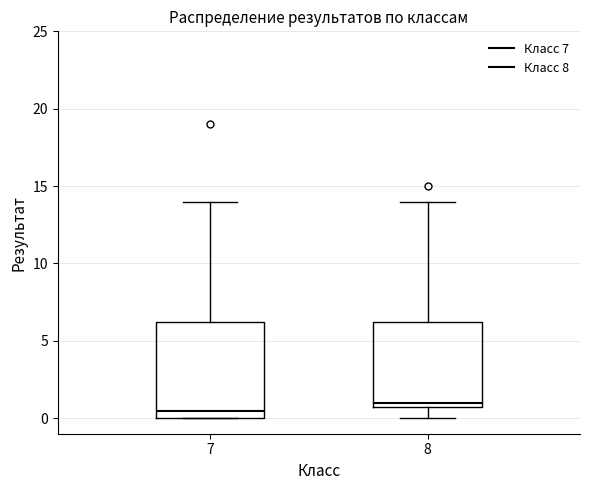

Which box is the tallest, from its lower edge to its upper edge?

7